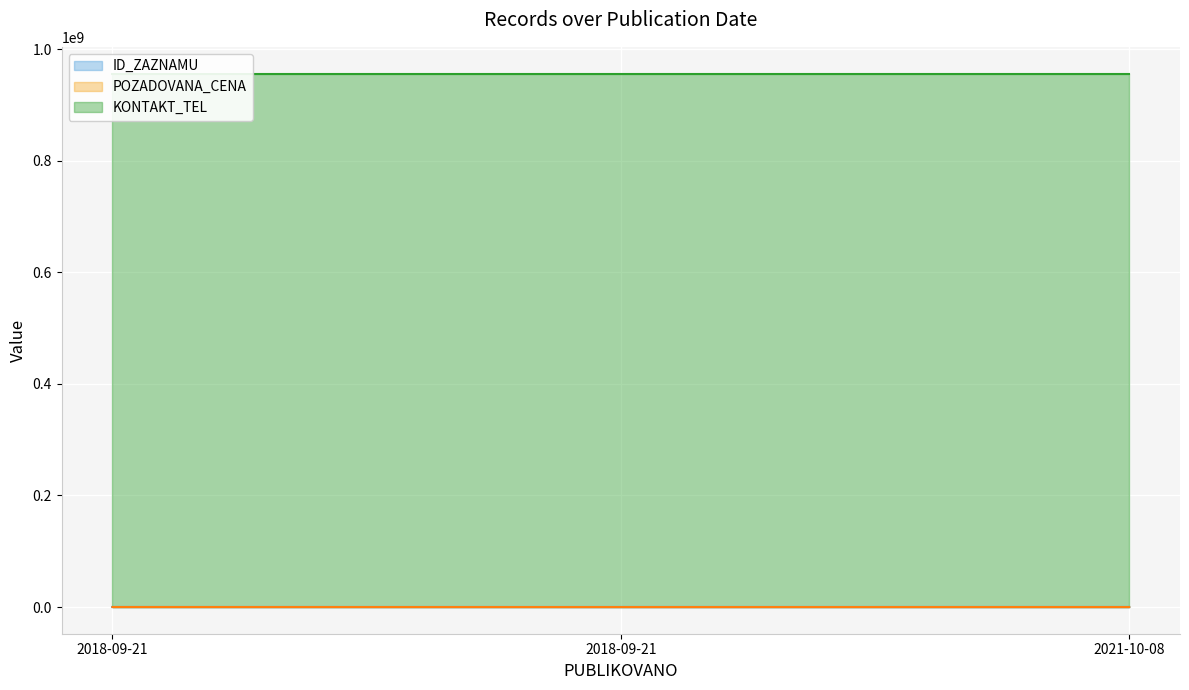

The value of KONTAKT_TEL (line) at 2018-09-21 is 956155106. True or false?

True